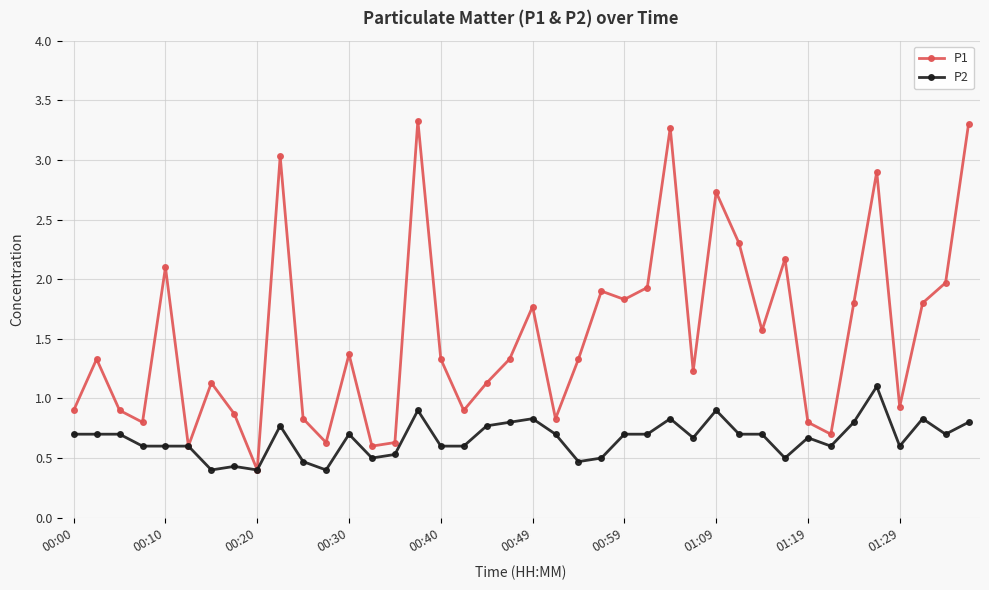

List the series in order of their peak value, highest first.

P1, P2